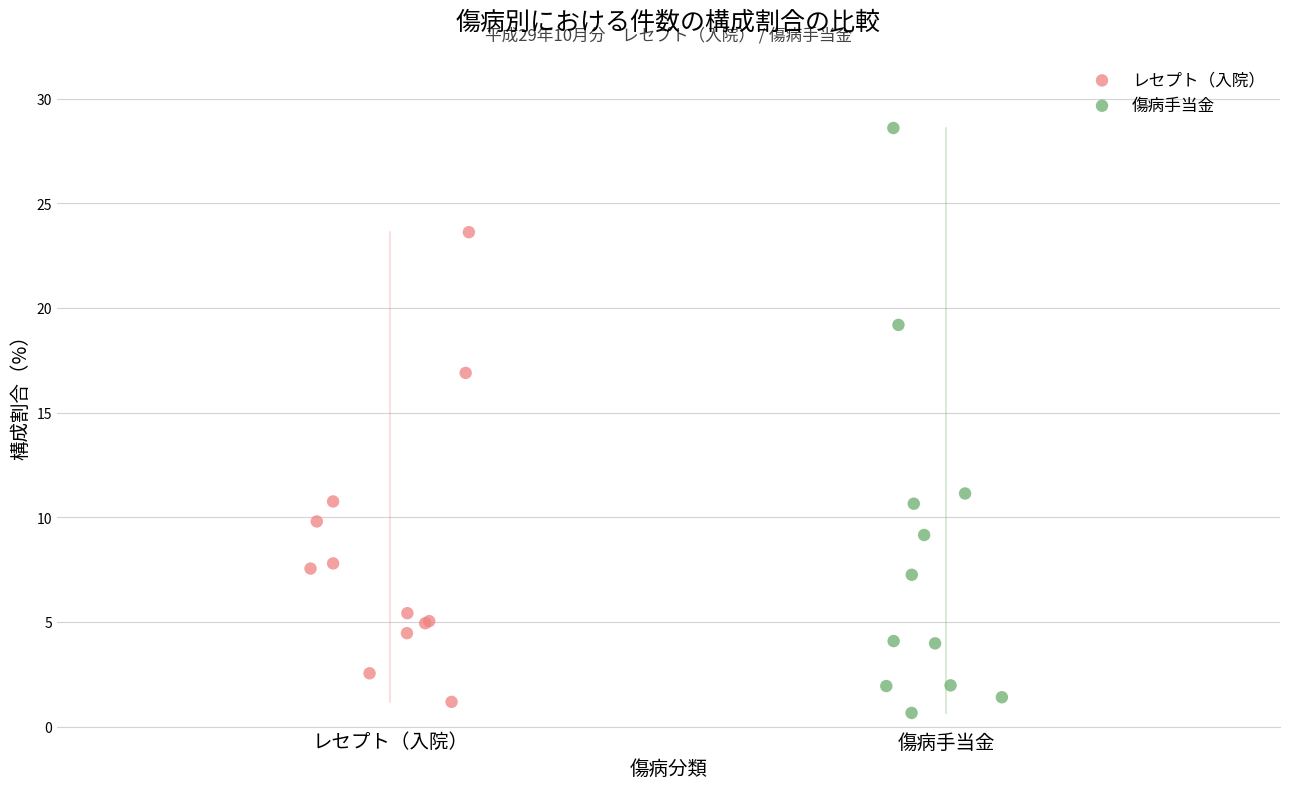

Which series has the largest Y range (max minus min)?

傷病手当金